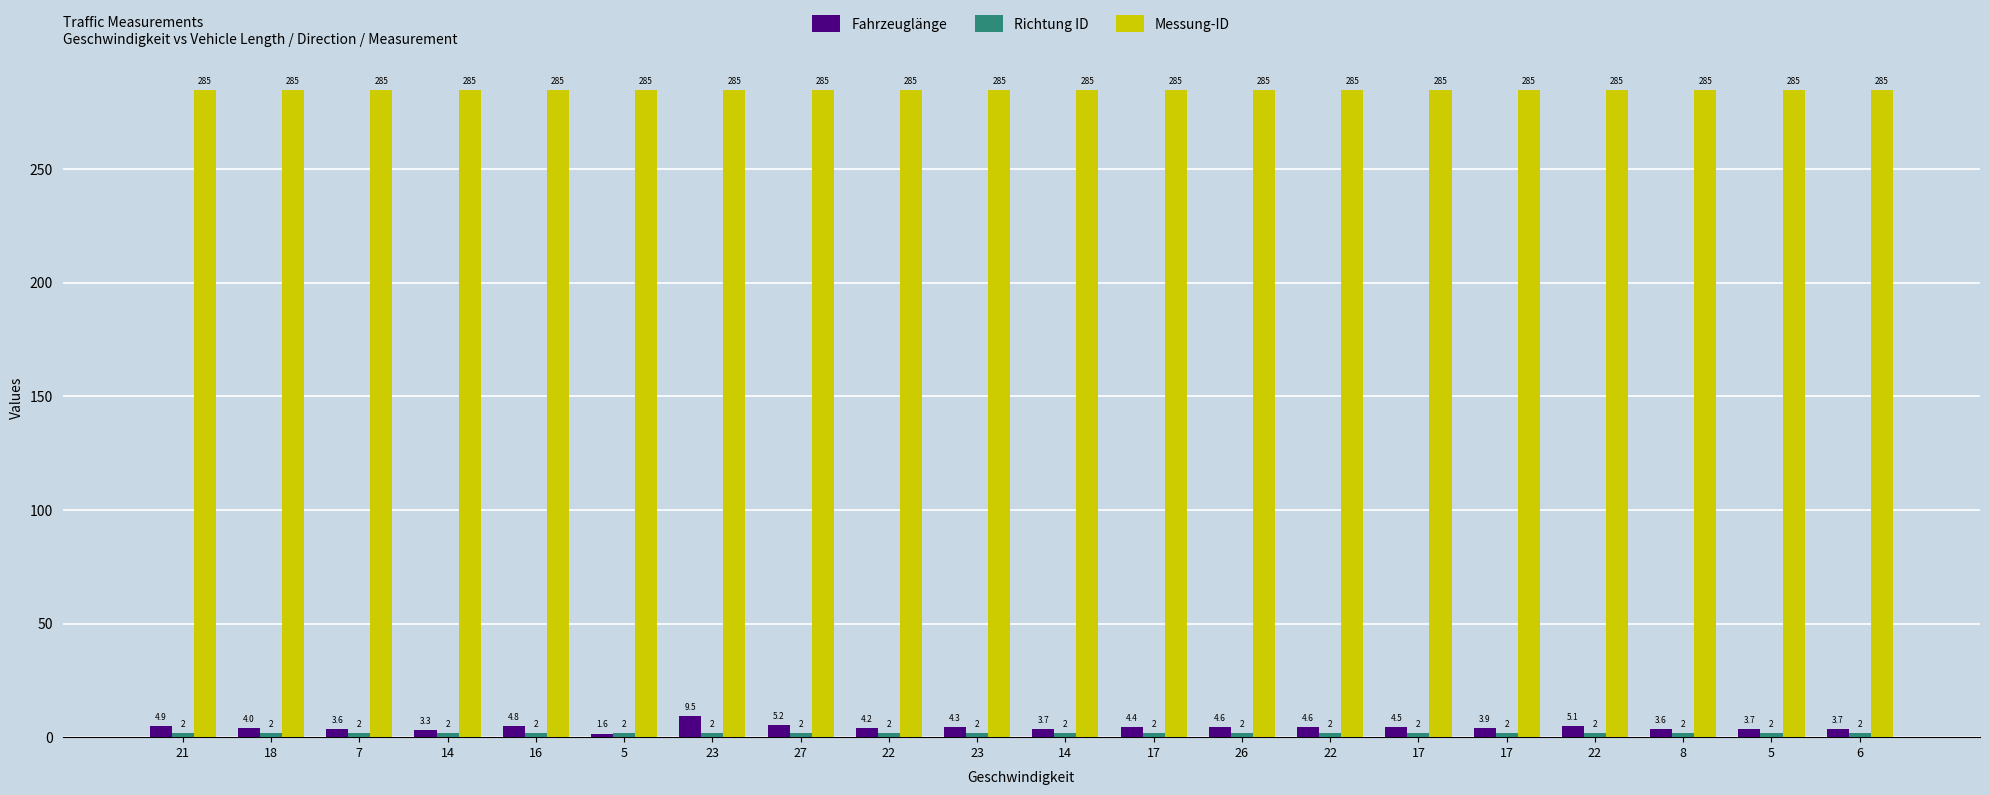

List the series in order of their peak value, highest first.

Messung-ID, Fahrzeuglänge, Richtung ID